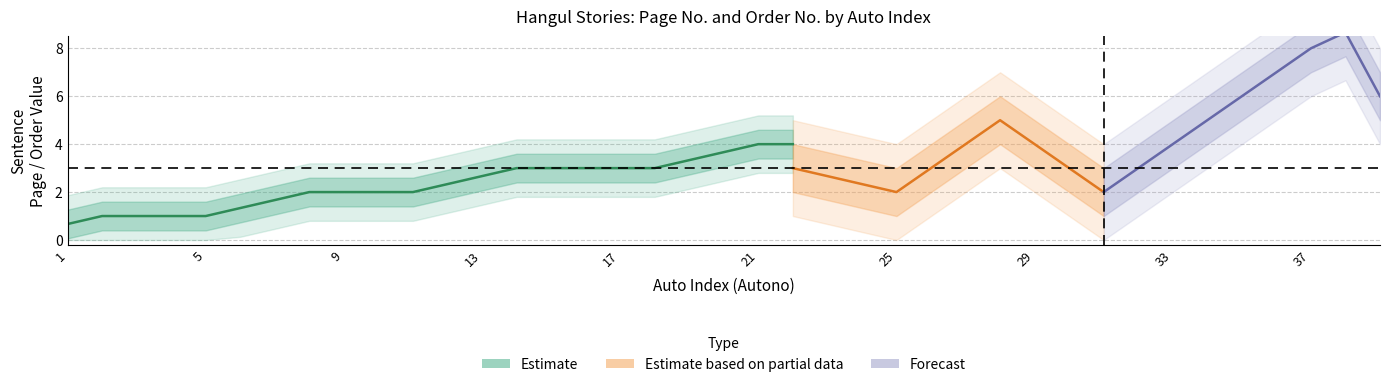

How many OrderNo values are between 2 and 6?

28